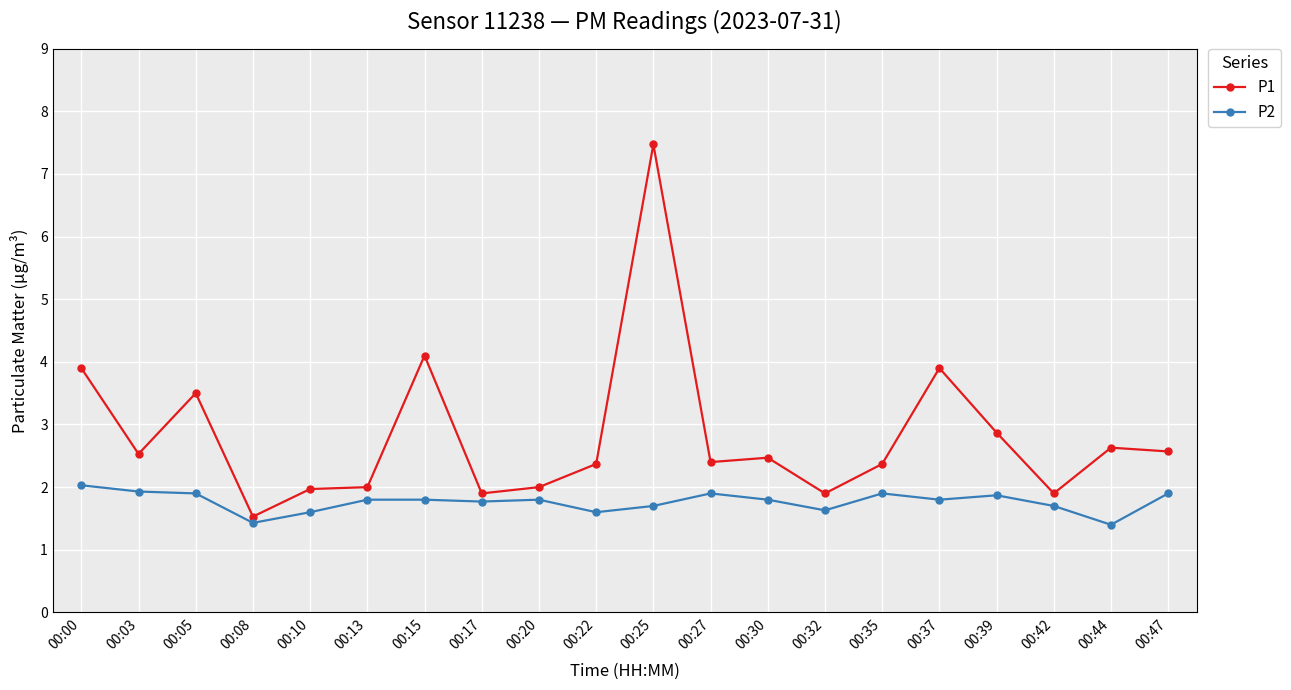

List the series in order of their overall mean, lowest first.

P2, P1